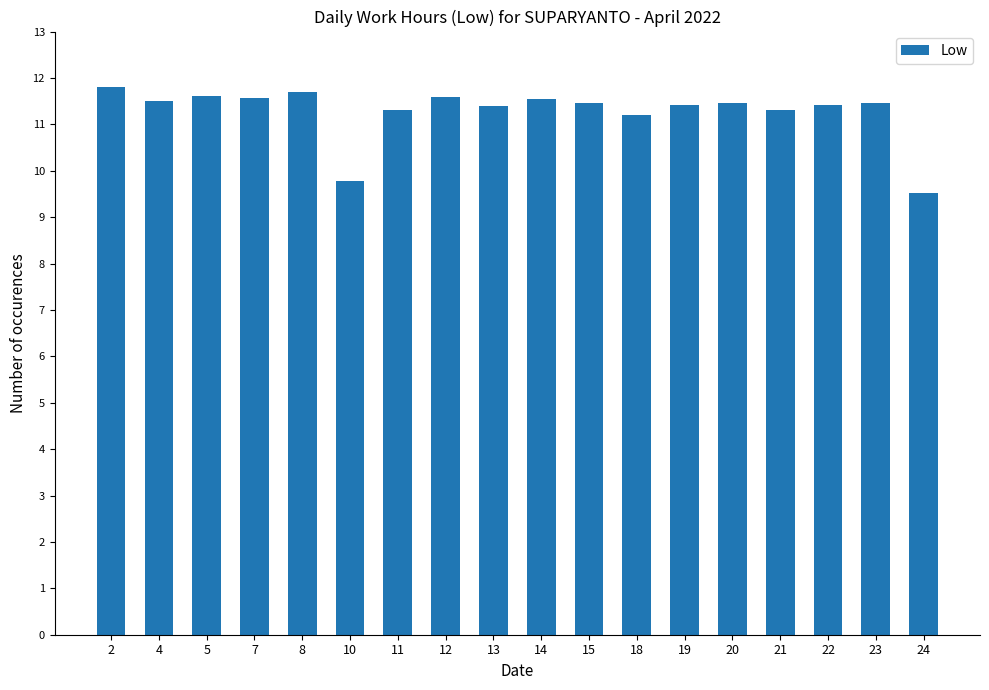

The value at 20 is 11.5. True or false?

True